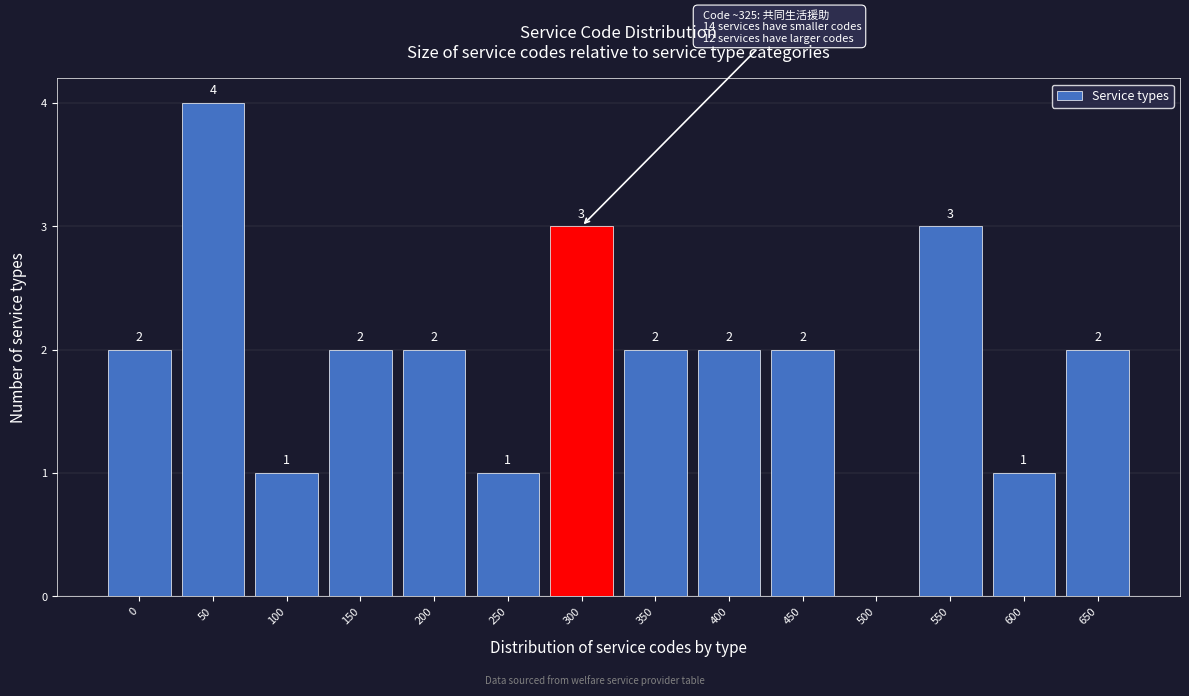

Reading left to right, what are all the values shown in this chart?

0=2	50=4	100=1	150=2	200=2	250=1	300=3	350=2	400=2	450=2	500=0	550=3	600=1	650=2